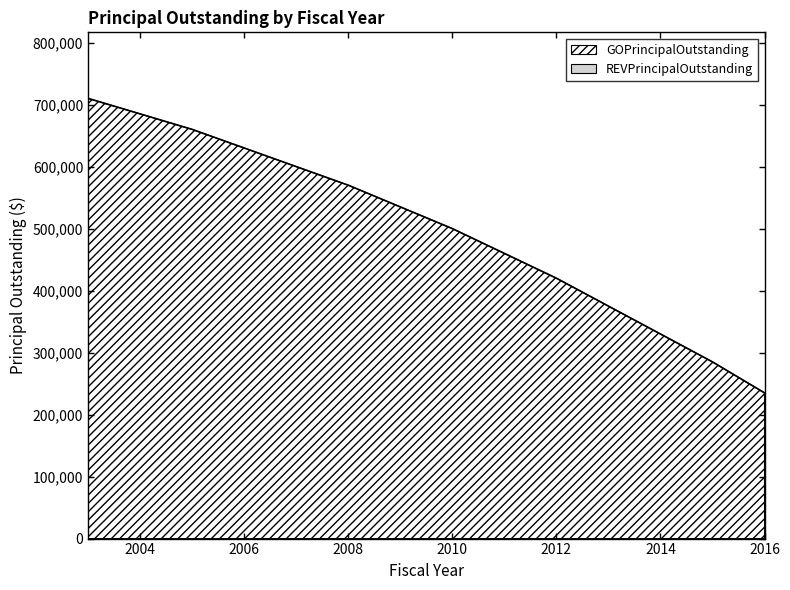

The value at 2008 is 570000. True or false?

True